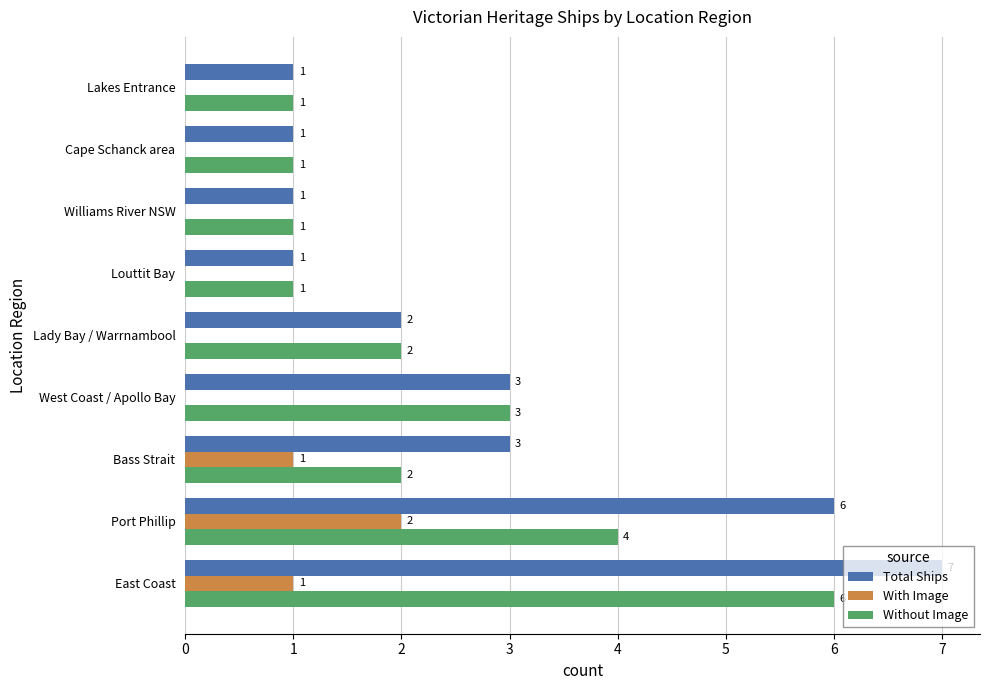

Is it true that Total Ships equals 10 at East Coast?

False